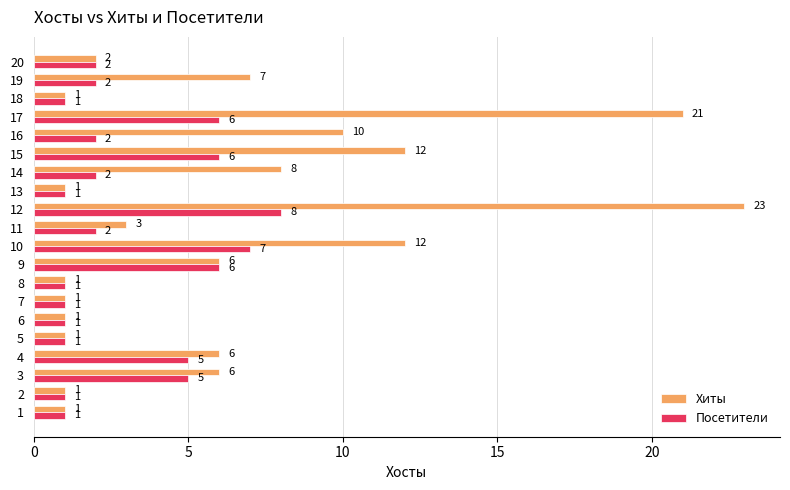

Between 3 and 9, which series saw the biggest shift?

Посетители